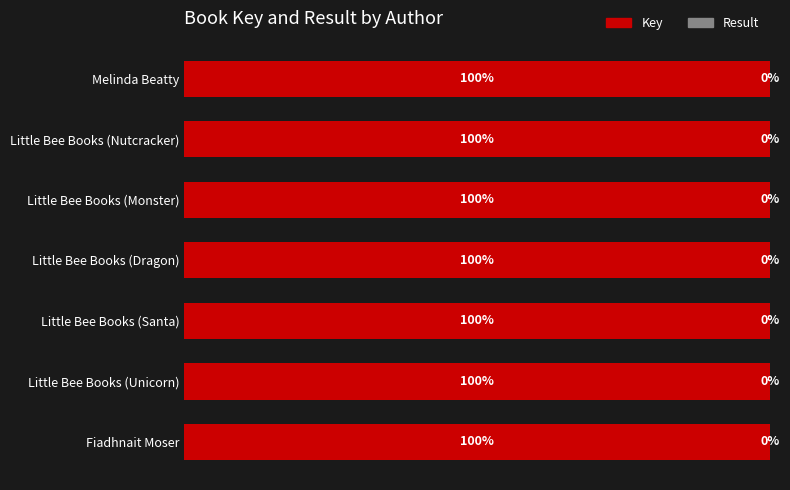

Where is Key nearest to the value 99?

Fiadhnait Moser